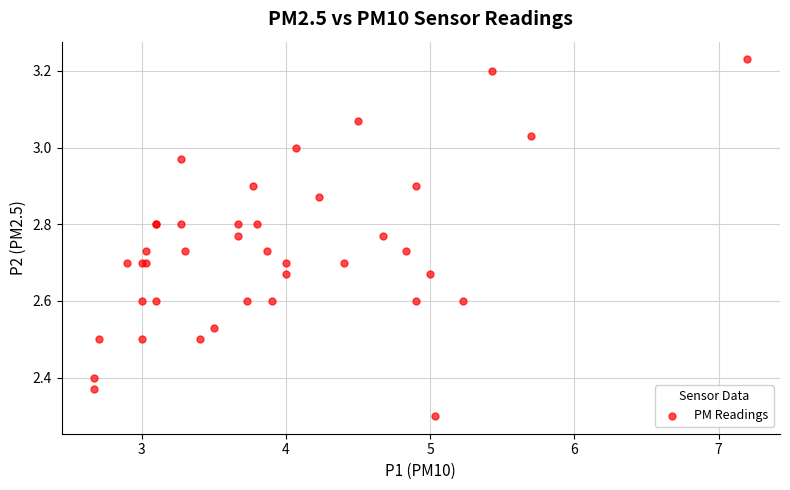

What Y value in the scatter plot is closest to 2?

2.3